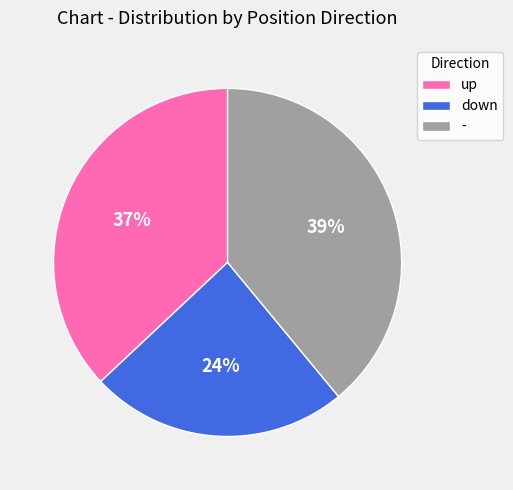

Count the number of slices in the pie.

3